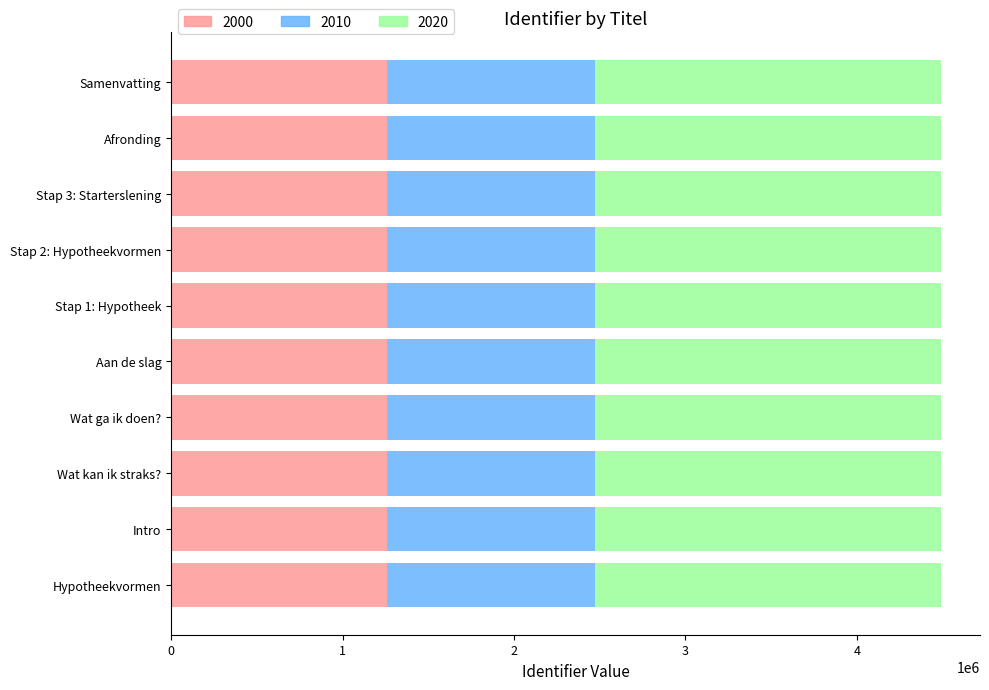

What is the lowest value of the 2000 series?

1257985.1